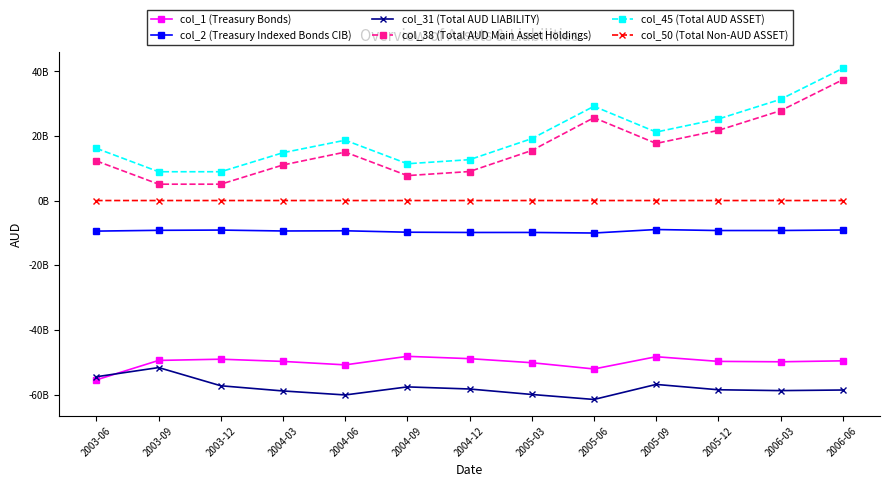

The col_31 (Total AUD LIABILITY) series shows -32360031042 at 2005-06. True or false?

False